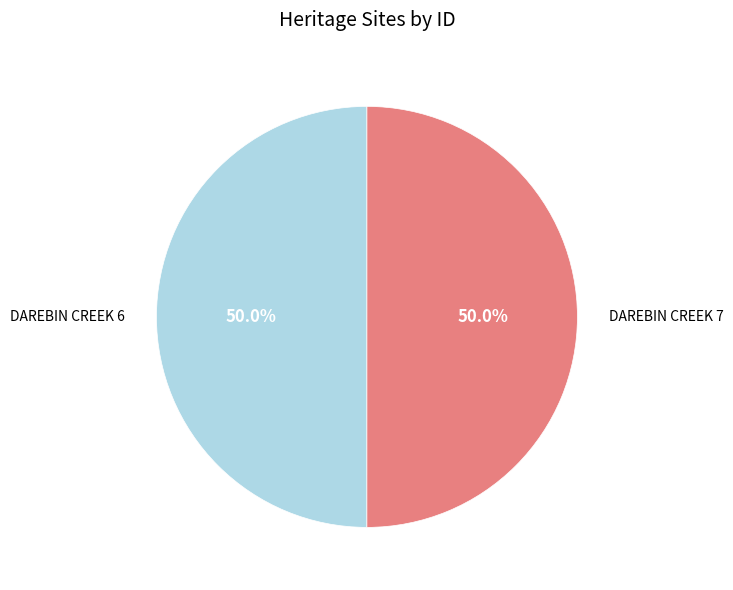

What percentage is NOT represented by DAREBIN CREEK 6?

50.0%